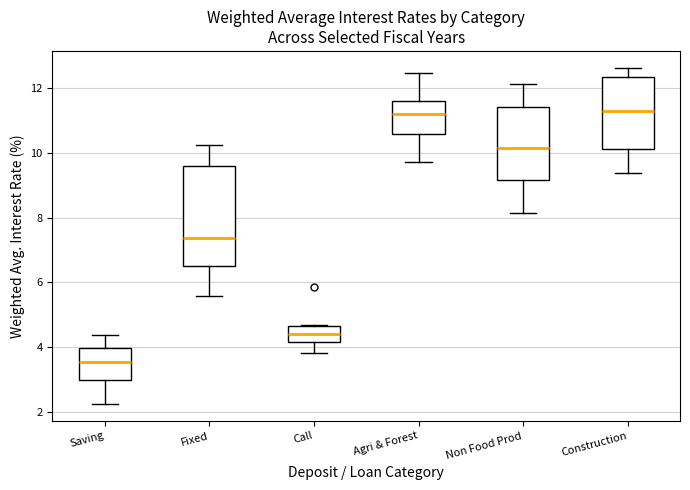

Which box is the tallest, from its lower edge to its upper edge?

Fixed